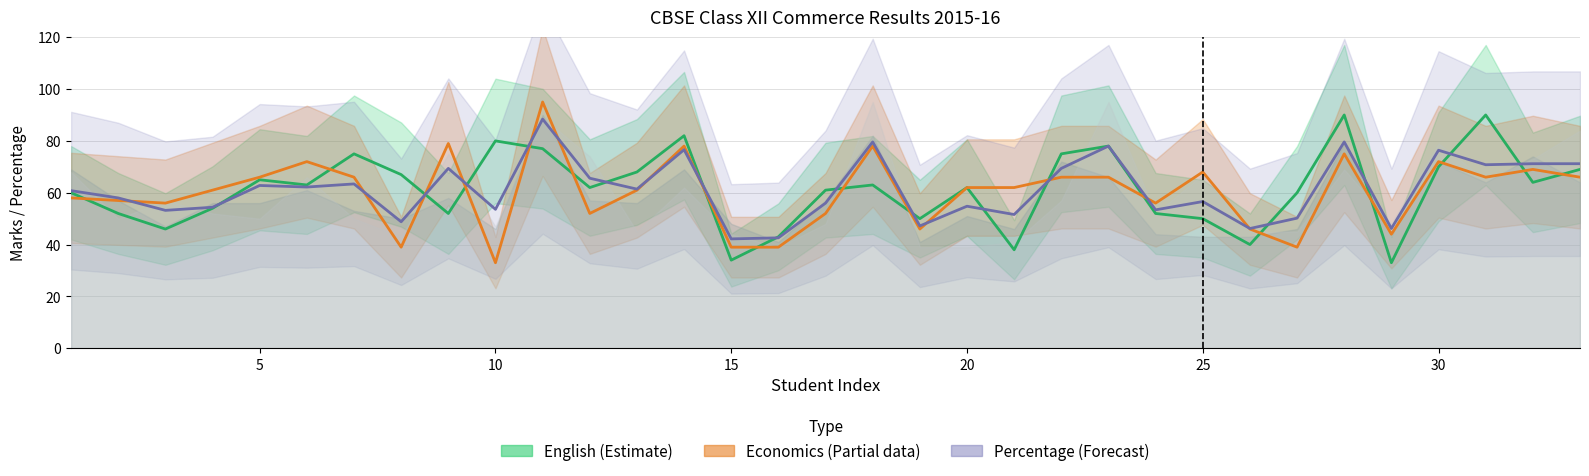

How many lines are shown in the chart?

3